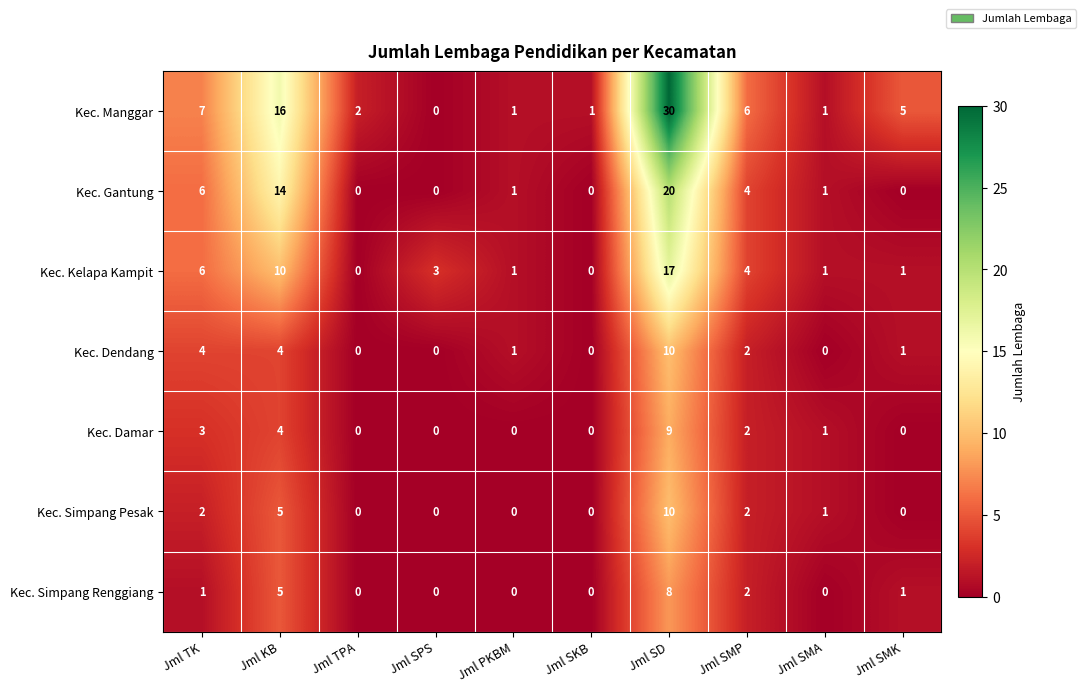

At how many categories does at least one series exceed 0?

10